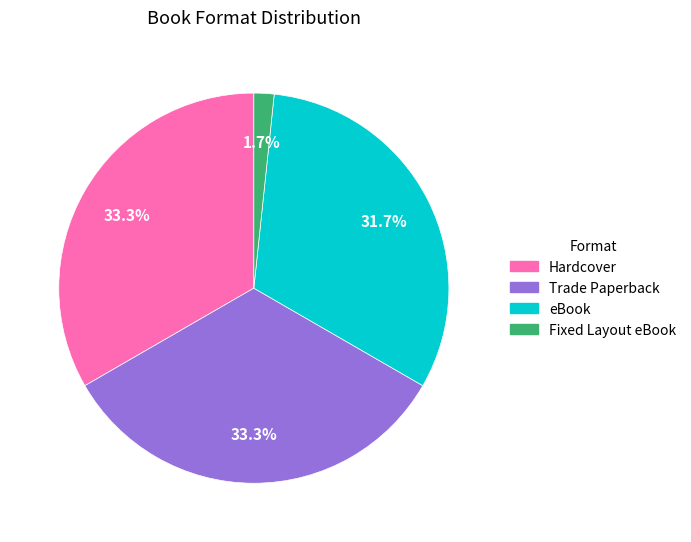

Is Fixed Layout eBook the majority of the pie?

No